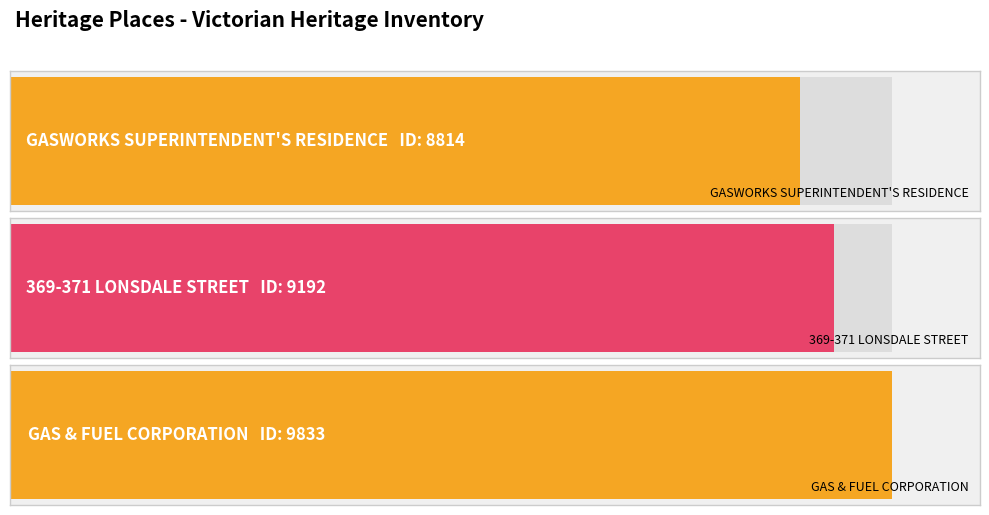

How many data points are less than 9192?

1